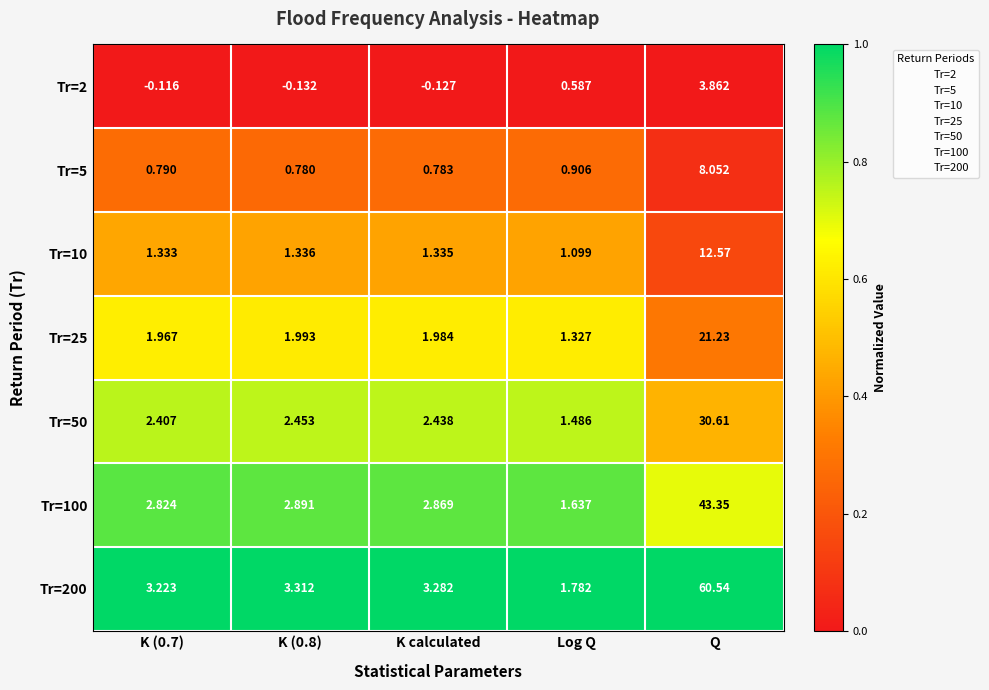

At which category is the sum across all series the highest?

Q